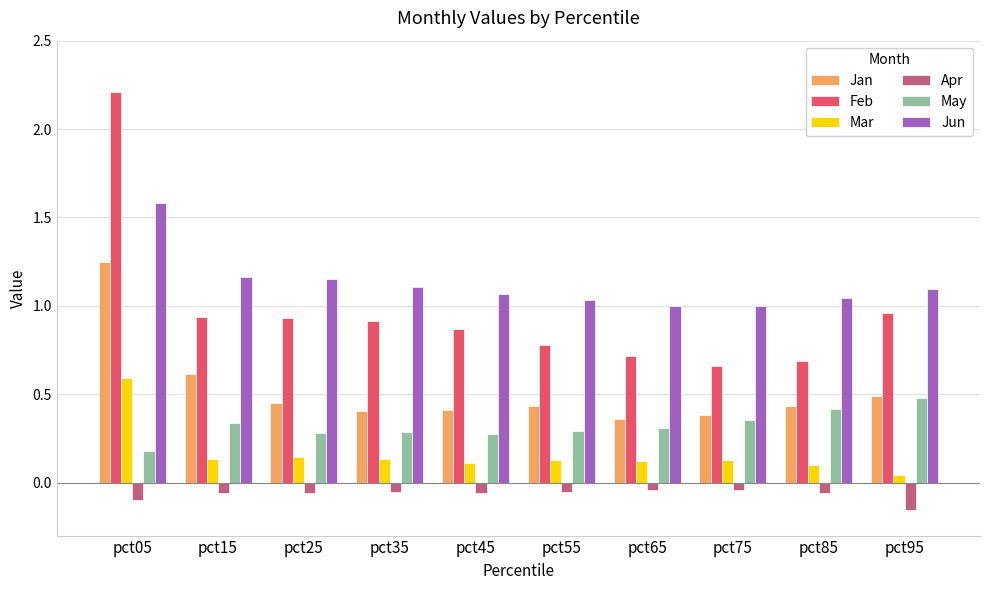

What are all the series names shown in the legend?

Jan, Feb, Mar, Apr, May, Jun